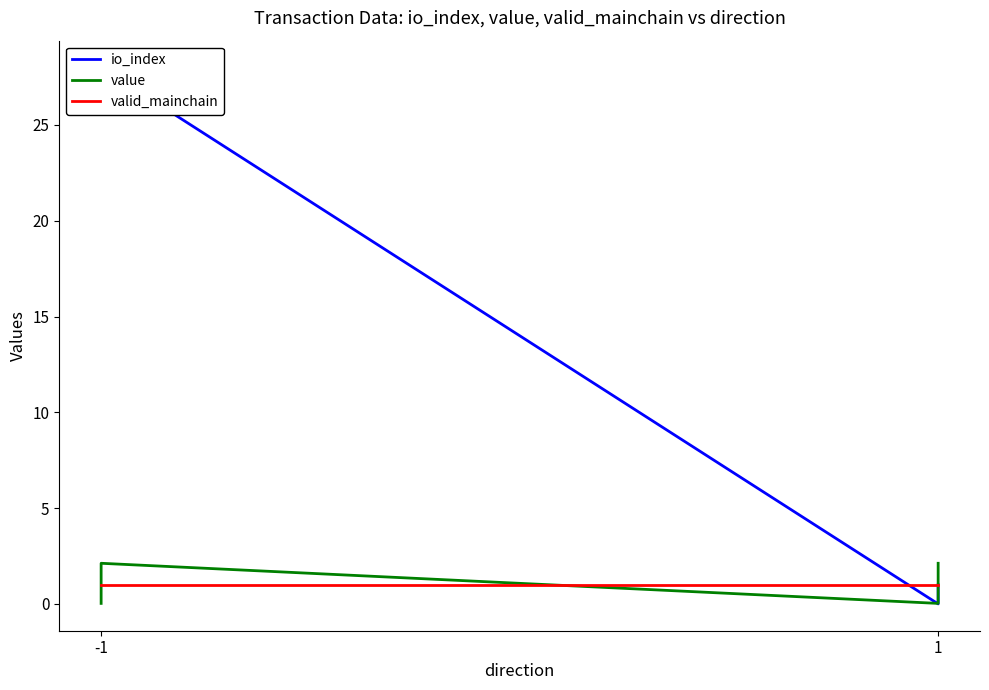

What value does the valid_mainchain series have at -1?

1.0